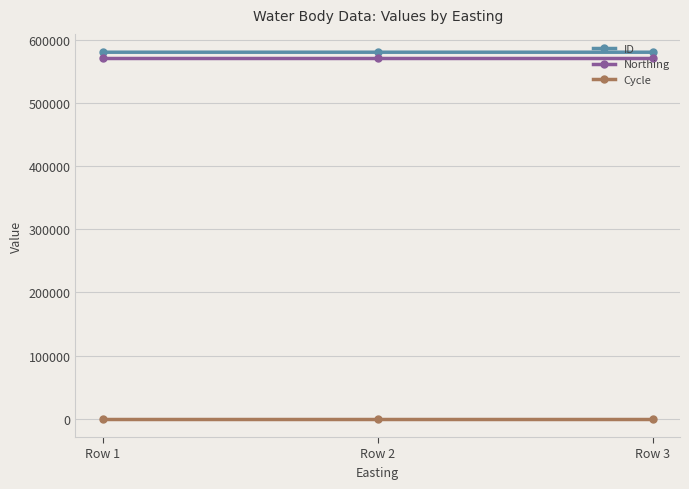

What is the spread (max minus min) of values at Row 2?

580470